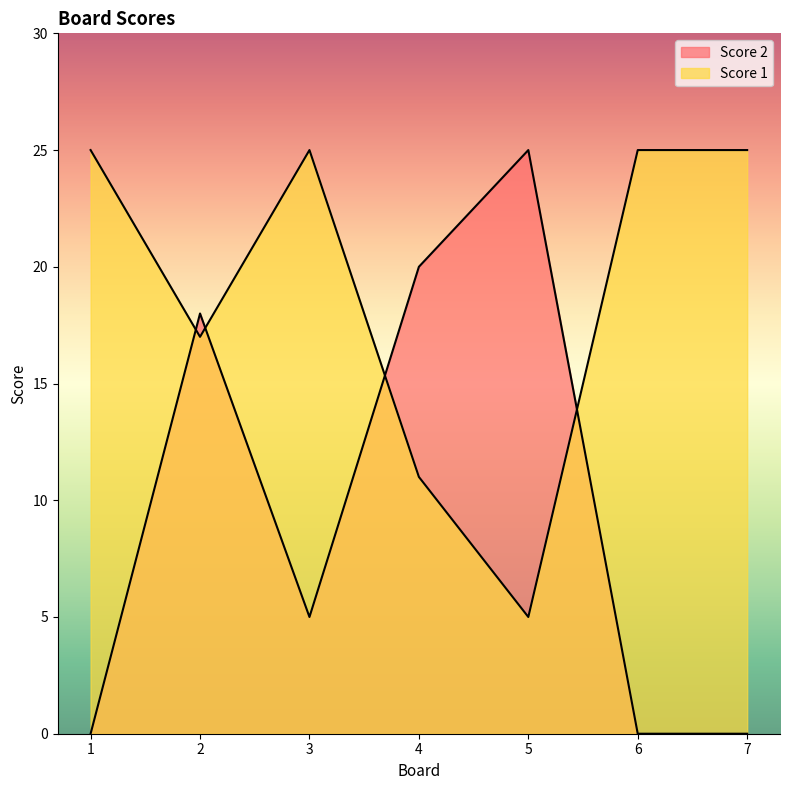

What are all the series names shown in the legend?

Score 2, Score 1